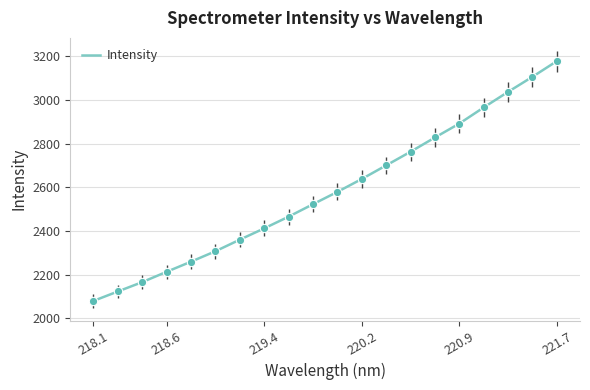

What is the minimum value shown in the chart?

2079.0